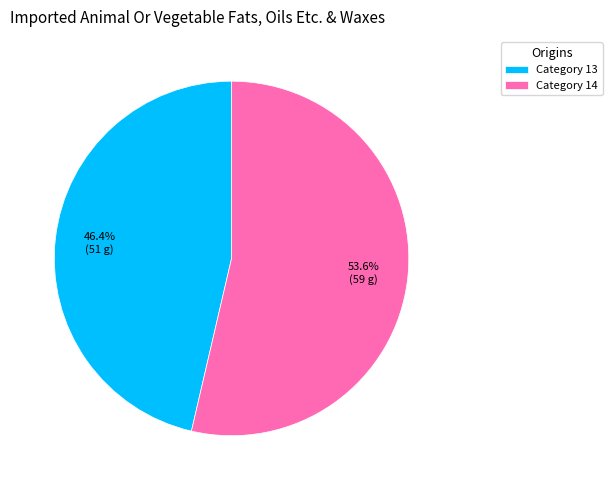

What is the majority slice?

Category 14